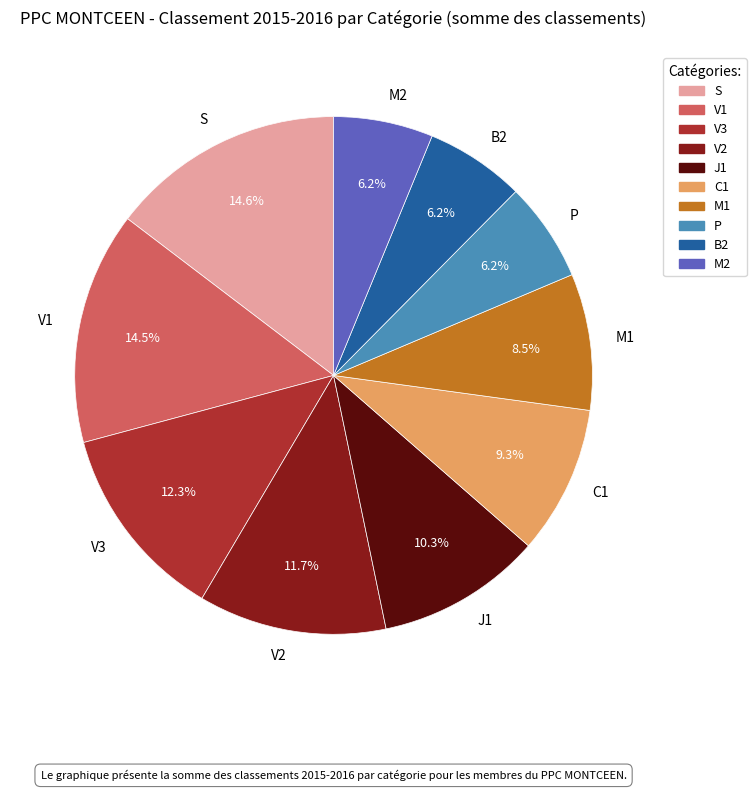

Rank the categories by value from highest to lowest.

S, V1, V3, V2, J1, C1, M1, P, B2, M2